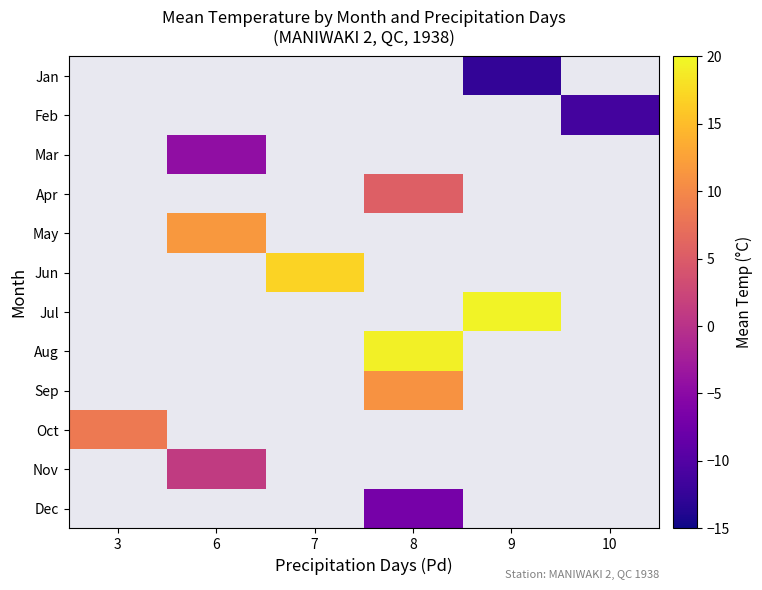

Rank the categories by Mar value from lowest to highest.

3, 6, 7, 8, 9, 10